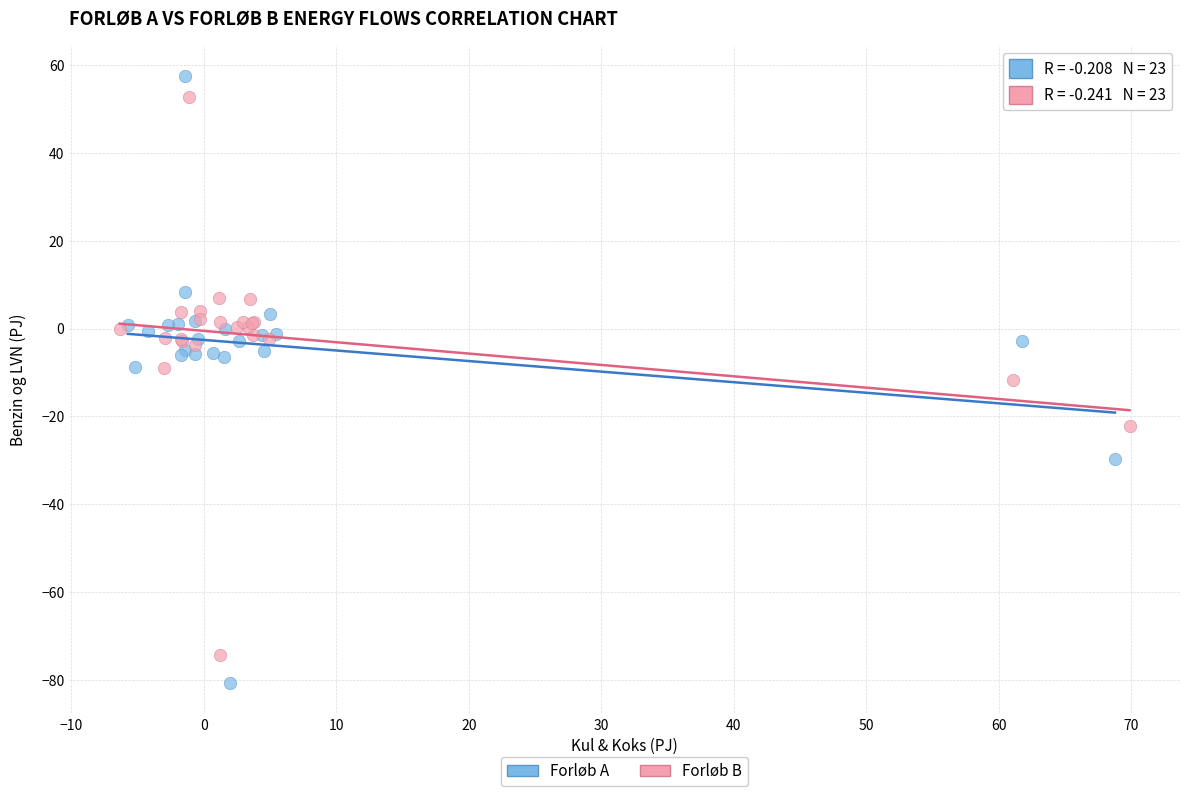

Which series has the largest Y range (max minus min)?

Forløb A